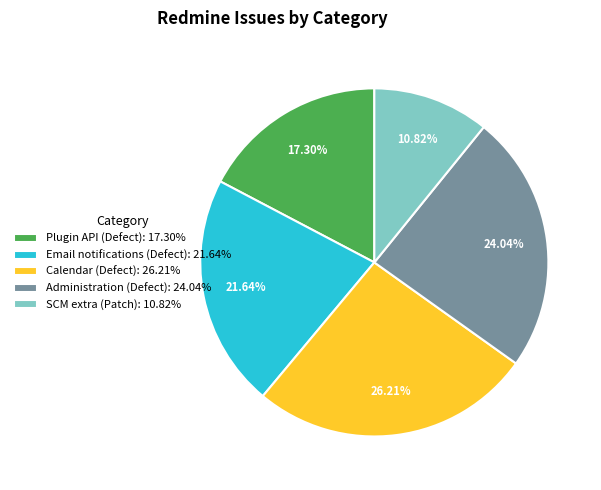

Is Calendar (Defect) the majority of the pie?

No